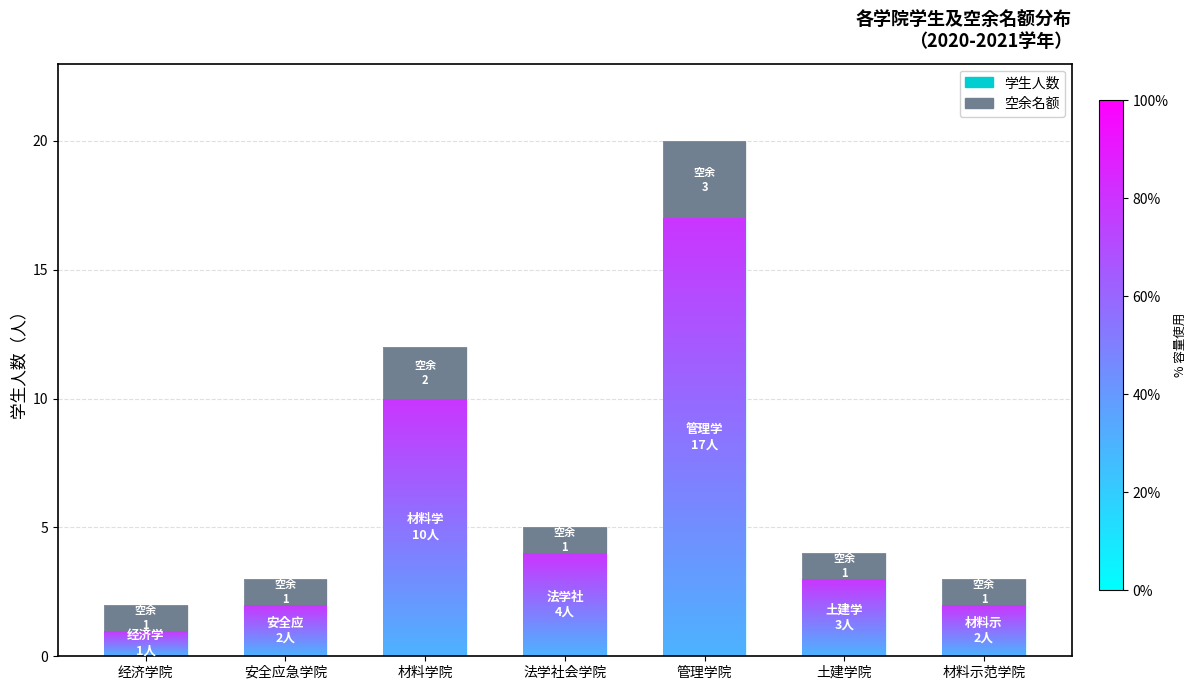

What is the lowest value of the 学生人数 series?

1